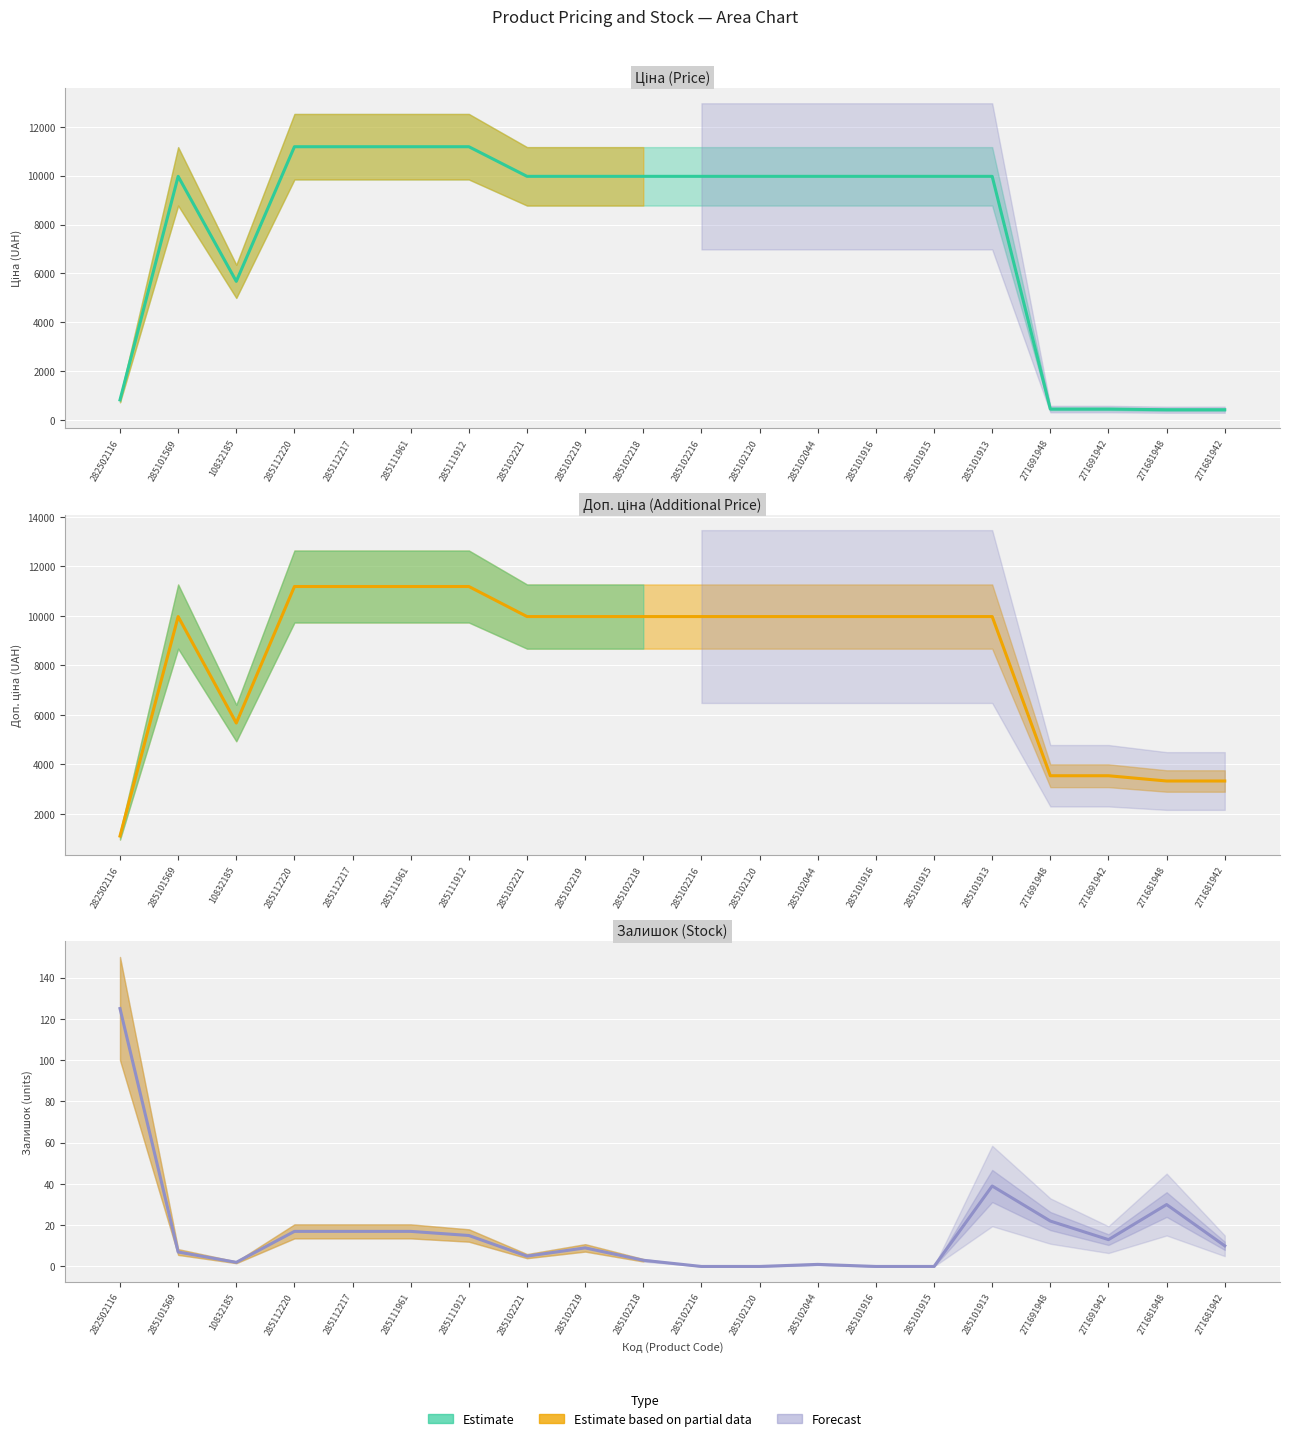

Is it true that Доп. ціна equals 9975.0 at 285102044?

True